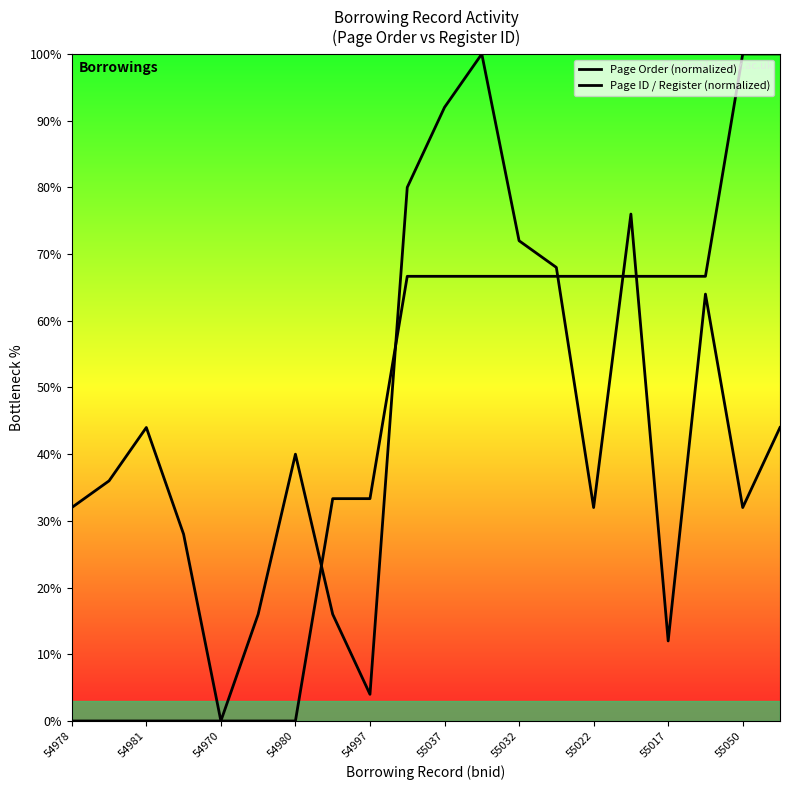

Read the Page Order (normalized) value at 15.

76.0